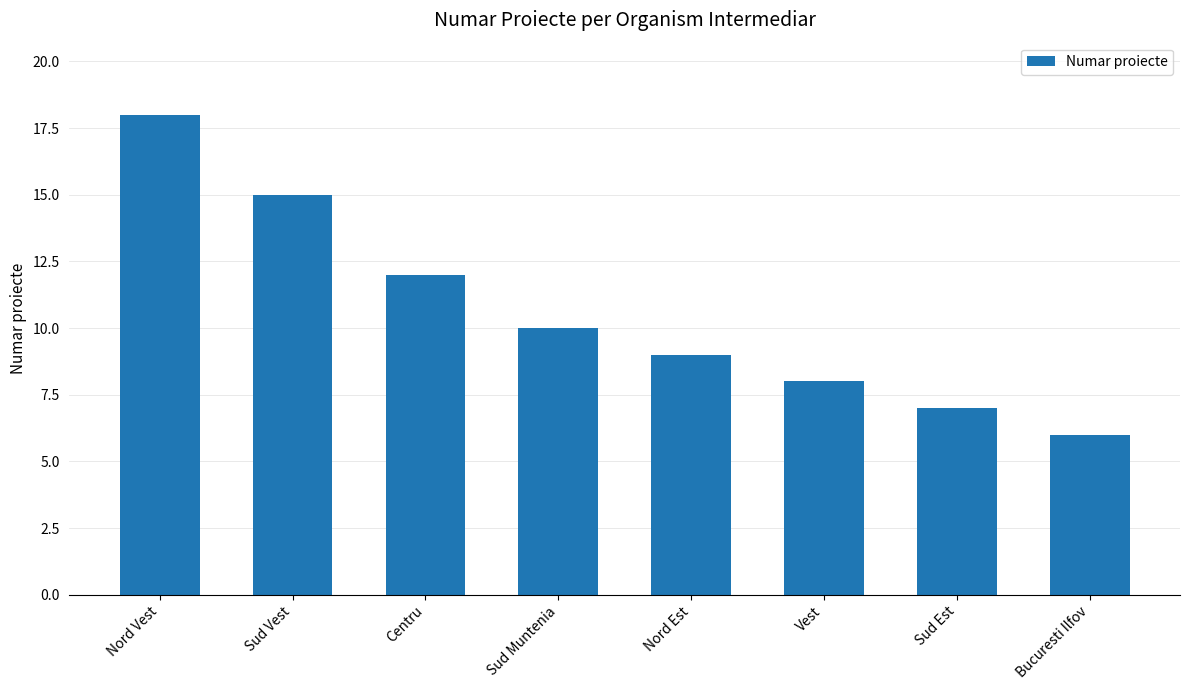

Is it true that the value at Bucuresti Ilfov is 6?

True